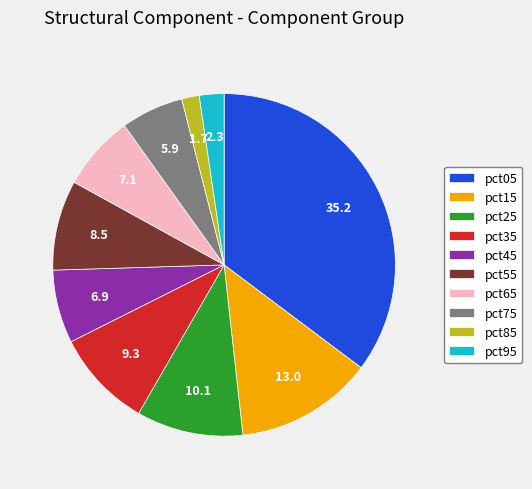

What is the smallest slice in the pie chart?

pct85